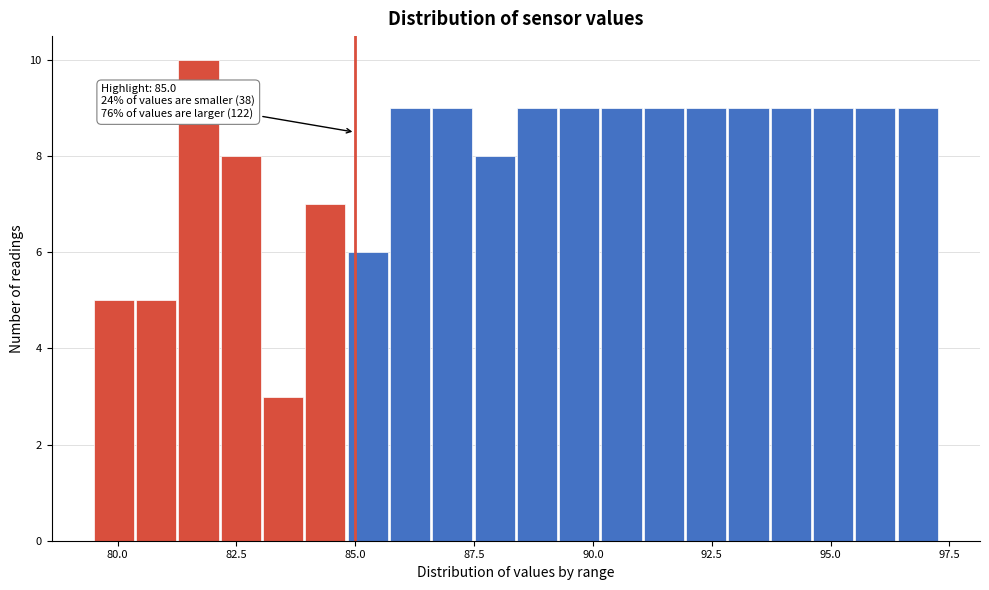

Read against the x-axis, roughly where is the centre of the tallest bar?

81.5